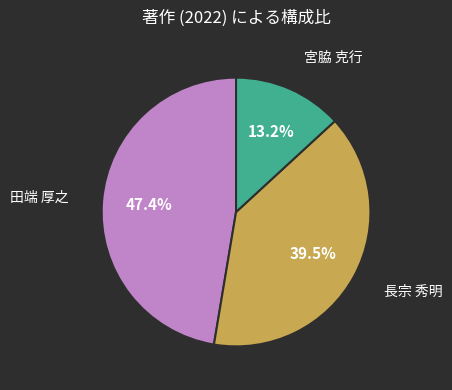

Is there any slice that represents more than half of the pie?

No